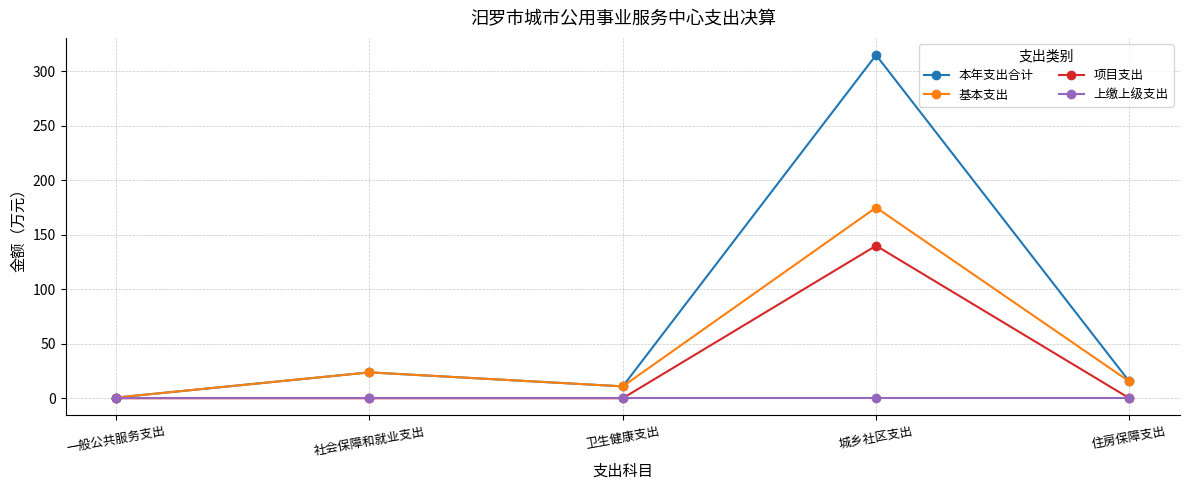

What are all the series names shown in the legend?

本年支出合计, 基本支出, 项目支出, 上缴上级支出